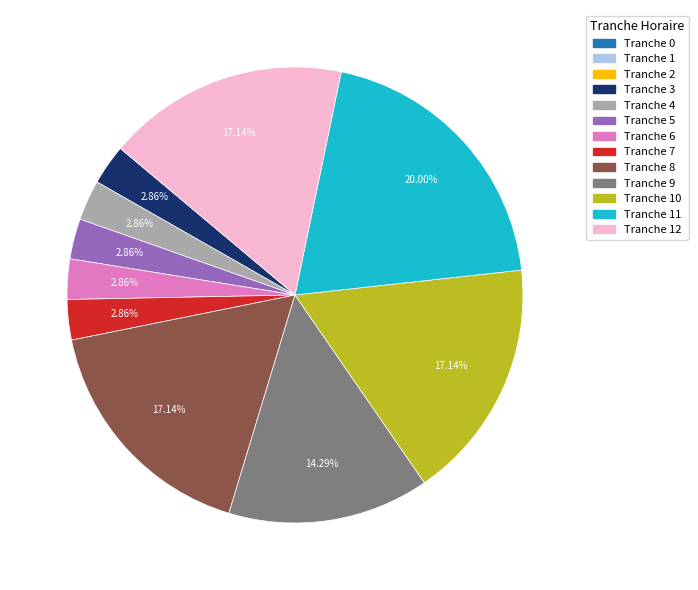

Is there a majority slice in this chart?

No